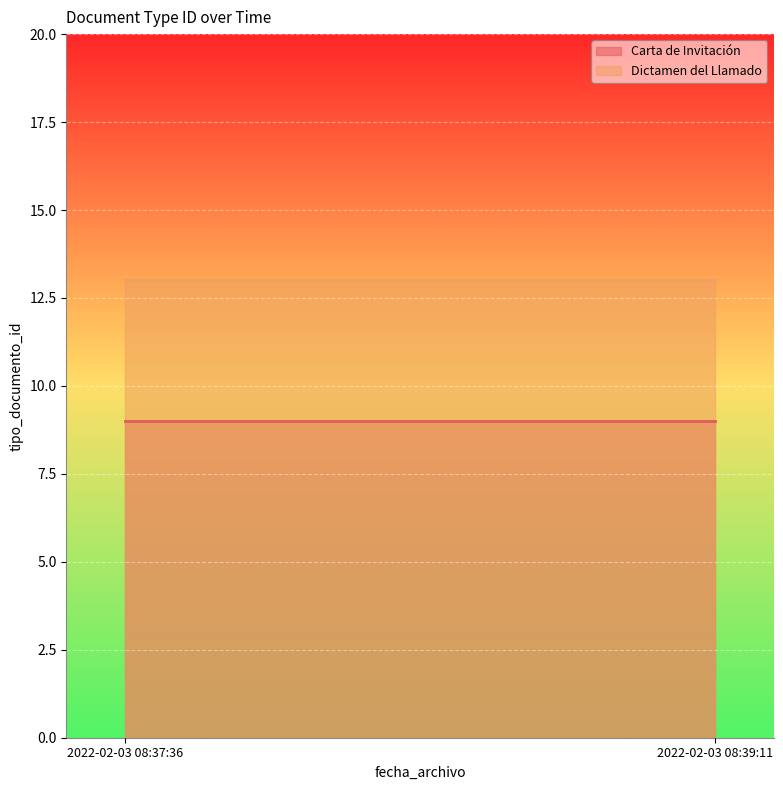

What are all the series names shown in the legend?

Carta de Invitación, Dictamen del Llamado